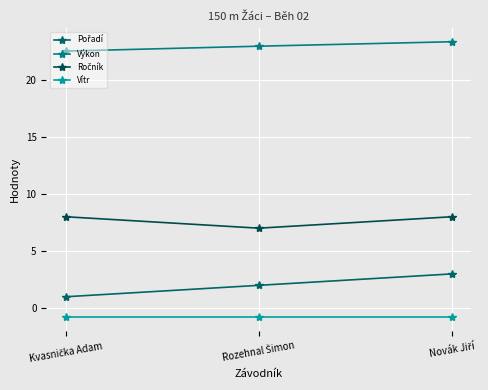

How many lines are shown in the chart?

4